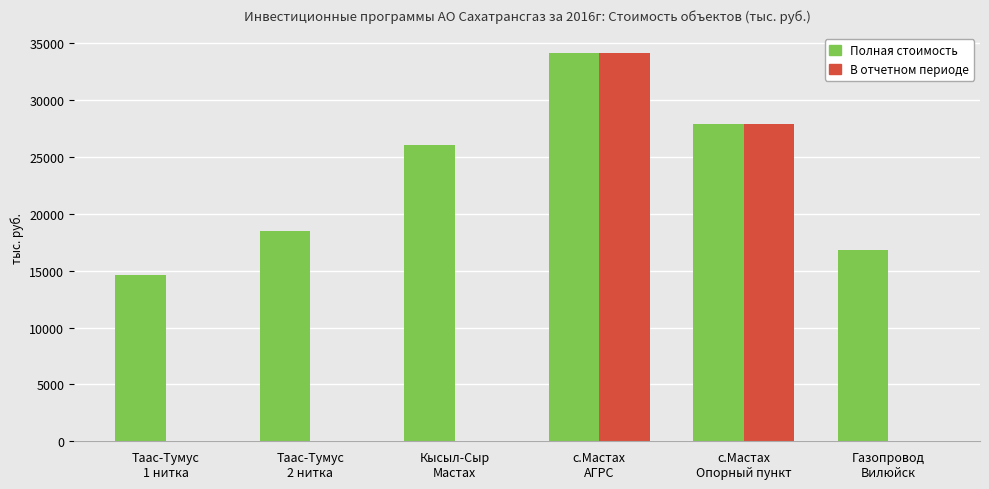

At which category is the sum across all series the highest?

с.Мастах
АГРС